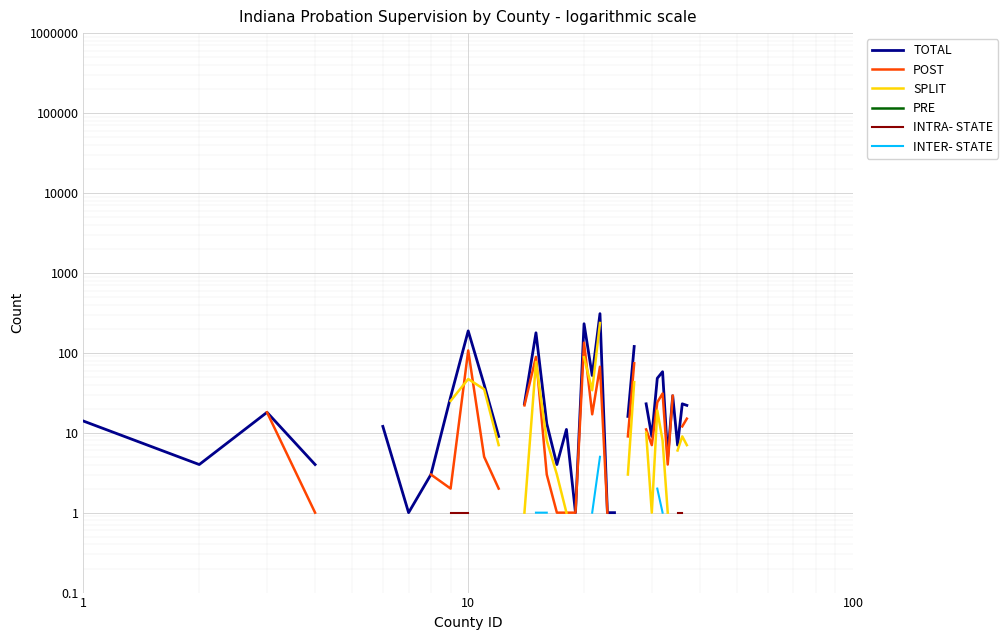

What are all the series names shown in the legend?

TOTAL, POST, SPLIT, PRE, INTRA- STATE, INTER- STATE